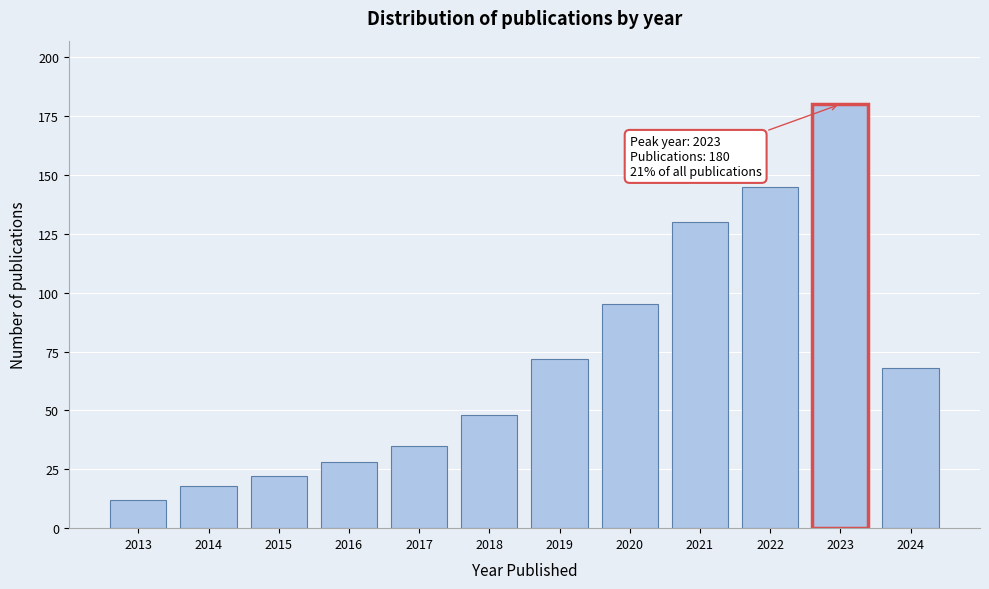

Reading left to right, extract all data points from this chart.

2013=12	2014=18	2015=22	2016=28	2017=35	2018=48	2019=72	2020=95	2021=130	2022=145	2023=180	2024=68